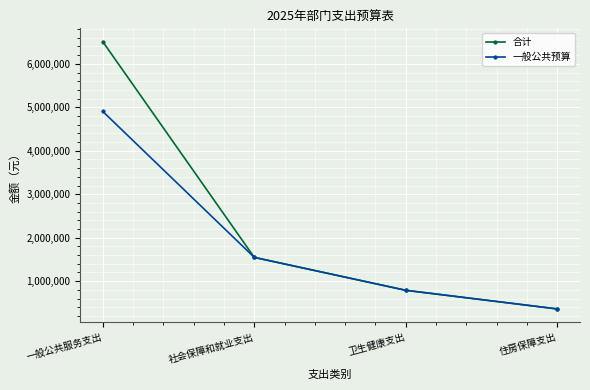

Where does the 一般公共预算 series first go above 1546076?

一般公共服务支出